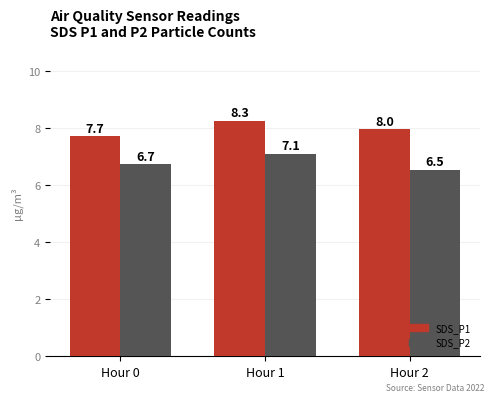

What is the sum of the SDS_P1 values at Hour 2 and Hour 0?

15.7